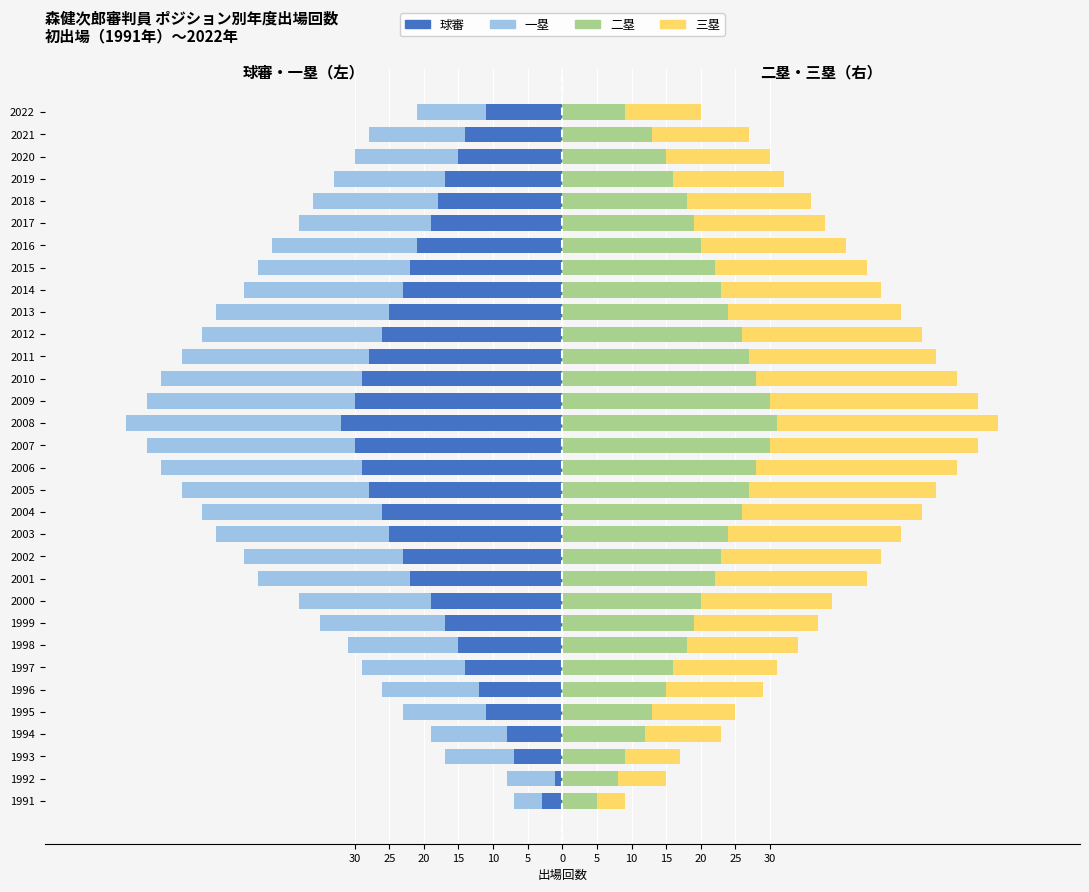

Between 2012 and 2009, which is larger?

2012